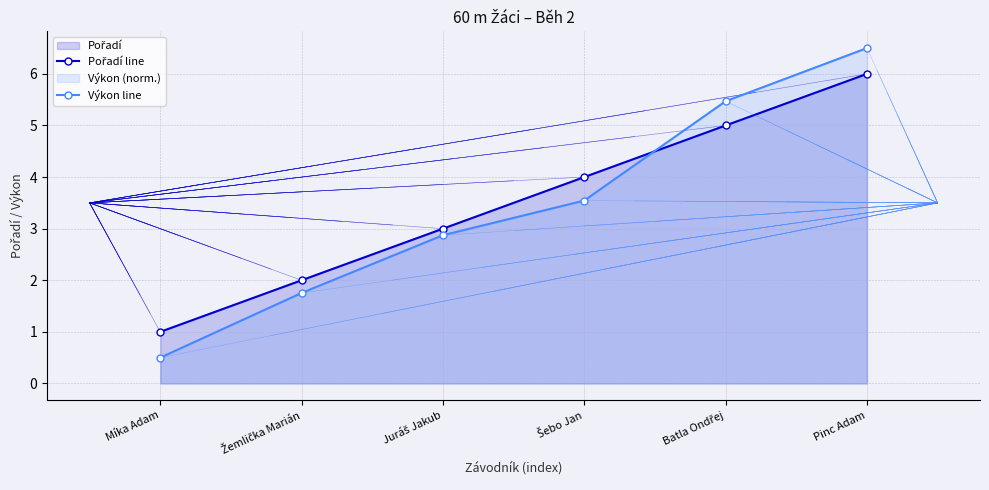

Reading left to right, transcribe all the data shown in this chart.

Pořadí line: 1.0	2.0	3.0	4.0	5.0	6.0
Výkon line: 0.5	1.8	2.9	3.5	5.5	6.5